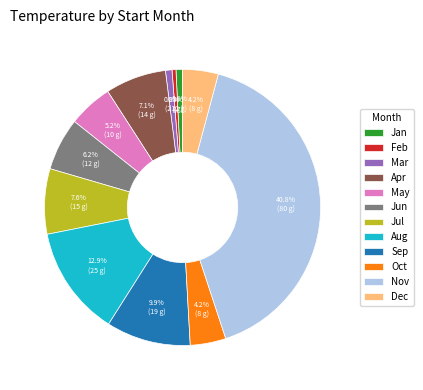

To the nearest percent, what is the difference between the largest and smallest slice percentages?

40%